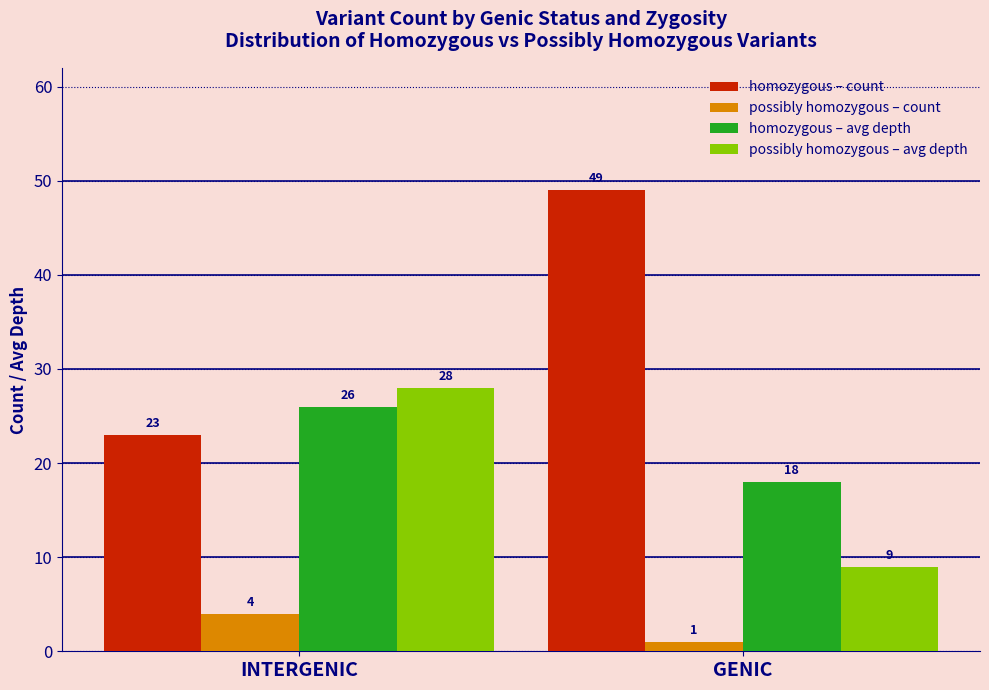

What is the difference between the maximum and minimum values in the homozygous – count series?

26